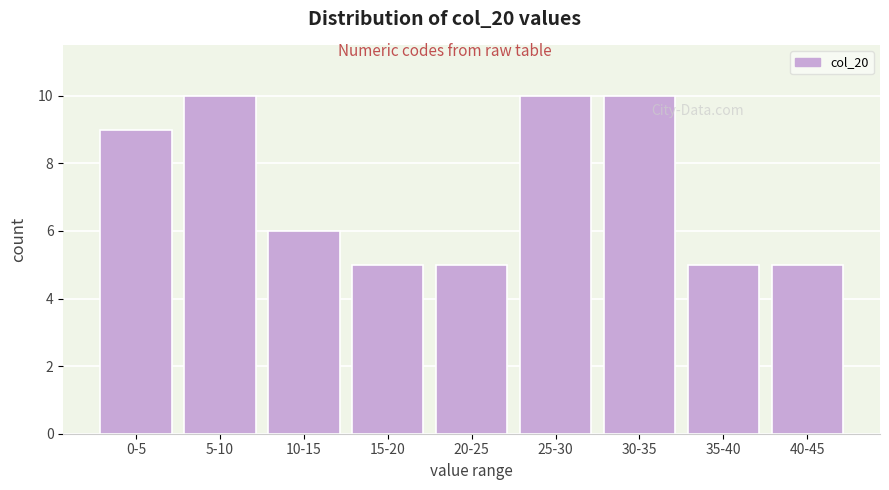

Reading left to right, list all the values displayed in this chart.

9	10	6	5	5	10	10	5	5